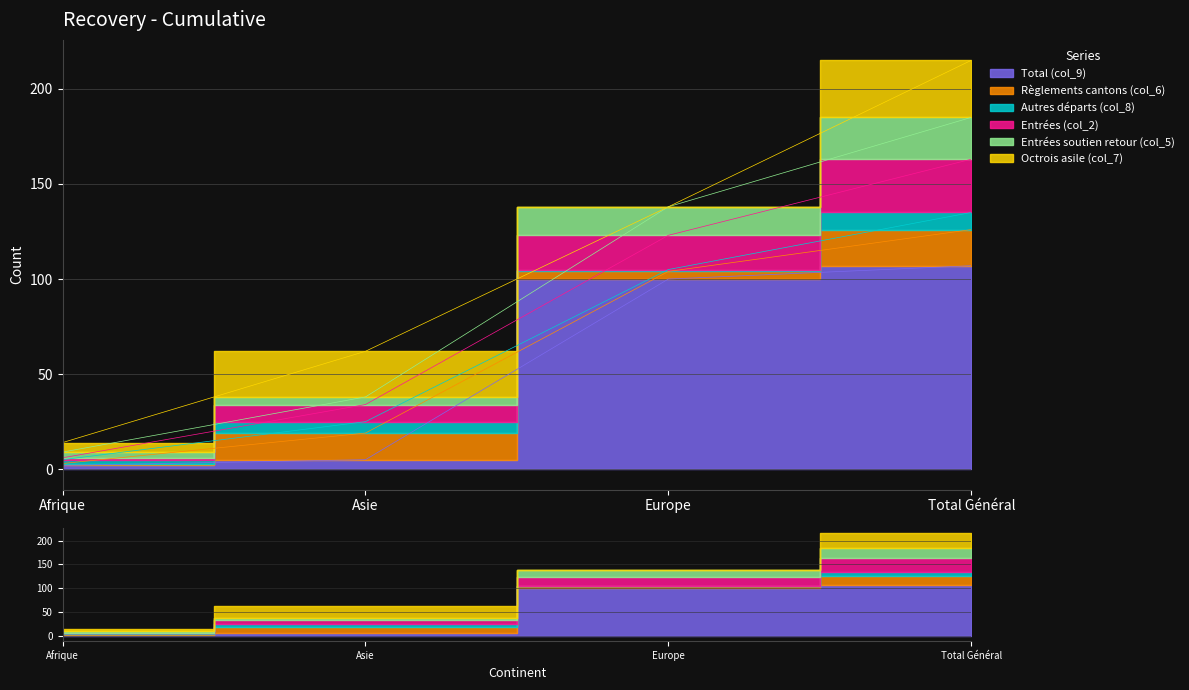

What is the label of the 1st point from the right?

Total Général